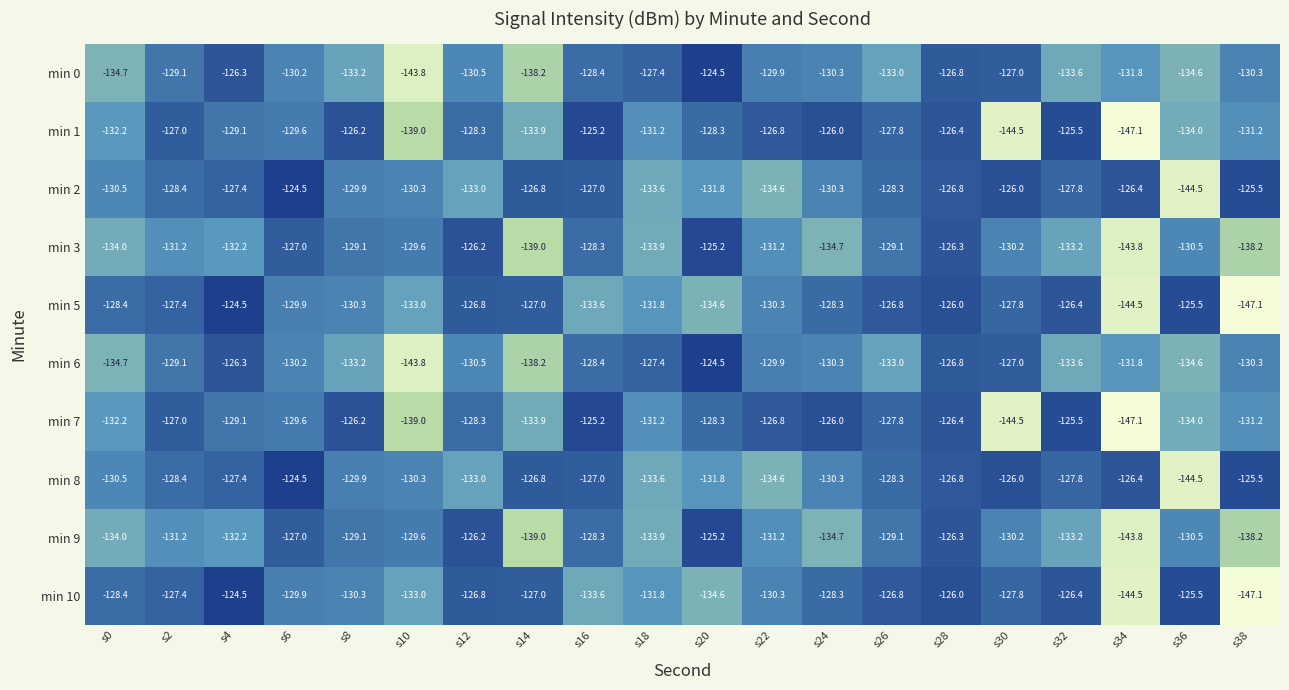

At which category is the sum across all series the highest?

s28